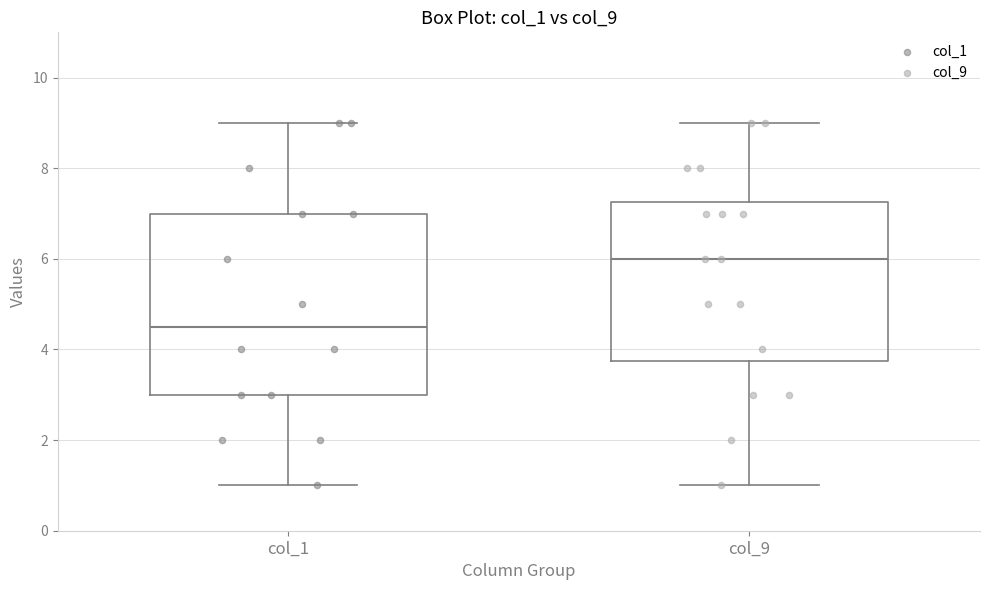

Reading left to right, transcribe this box plot: for each box, give where its median line is, the range the box spans, and where its two whiskers end, as read against the y-axis. The values are not printed on the chart, so give them approximately, as read against the axis.

col_1: median 4.6, box 3.0 to 7.0, whiskers 1.0 to 9.0
col_9: median 6.0, box 3.8 to 7.2, whiskers 1.0 to 9.0